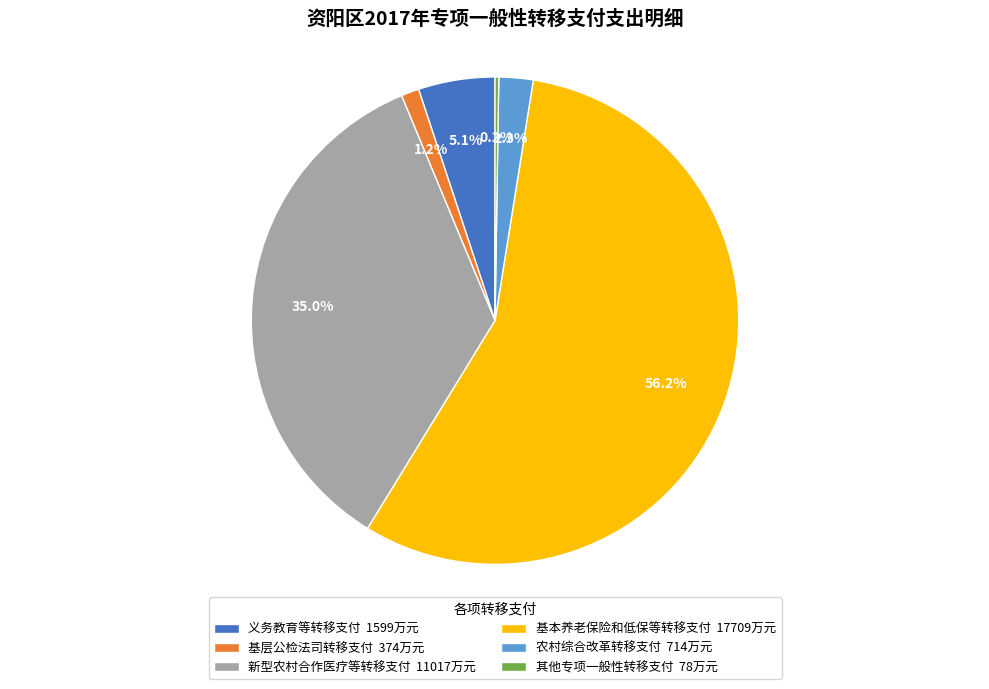

Combined, what portion of the pie is 基本养老保险和低保等转移支付 17709万元 and 新型农村合作医疗等转移支付 11017万元?

91.2%